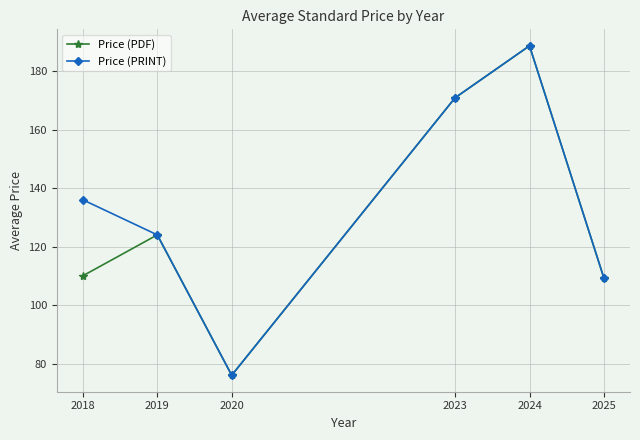

Which series changed the most between 2018 and 2020?

Price (PRINT)